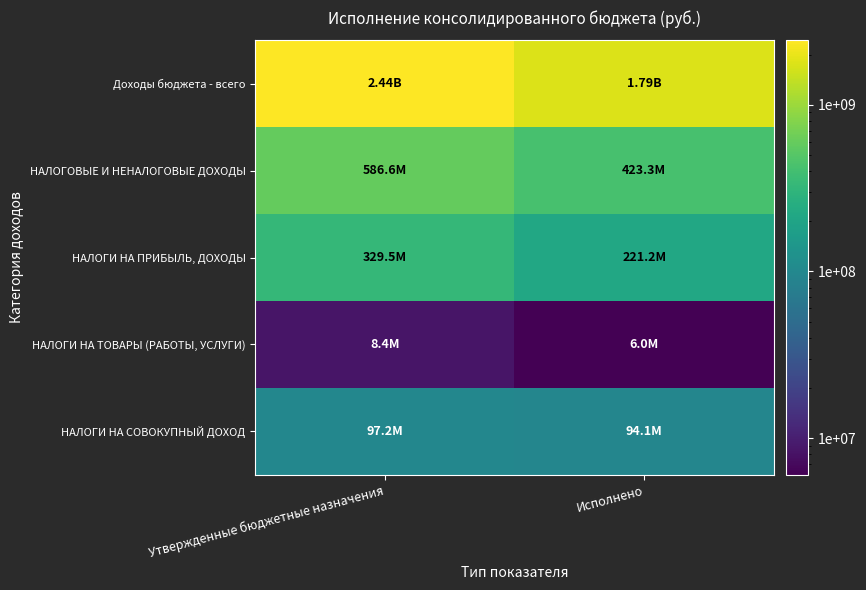

At Исполнено, list the series in order from smallest to largest.

НАЛОГИ НА ТОВАРЫ (РАБОТЫ, УСЛУГИ), НАЛОГИ НА СОВОКУПНЫЙ ДОХОД, НАЛОГИ НА ПРИБЫЛЬ, ДОХОДЫ, НАЛОГОВЫЕ И НЕНАЛОГОВЫЕ ДОХОДЫ, Доходы бюджета - всего